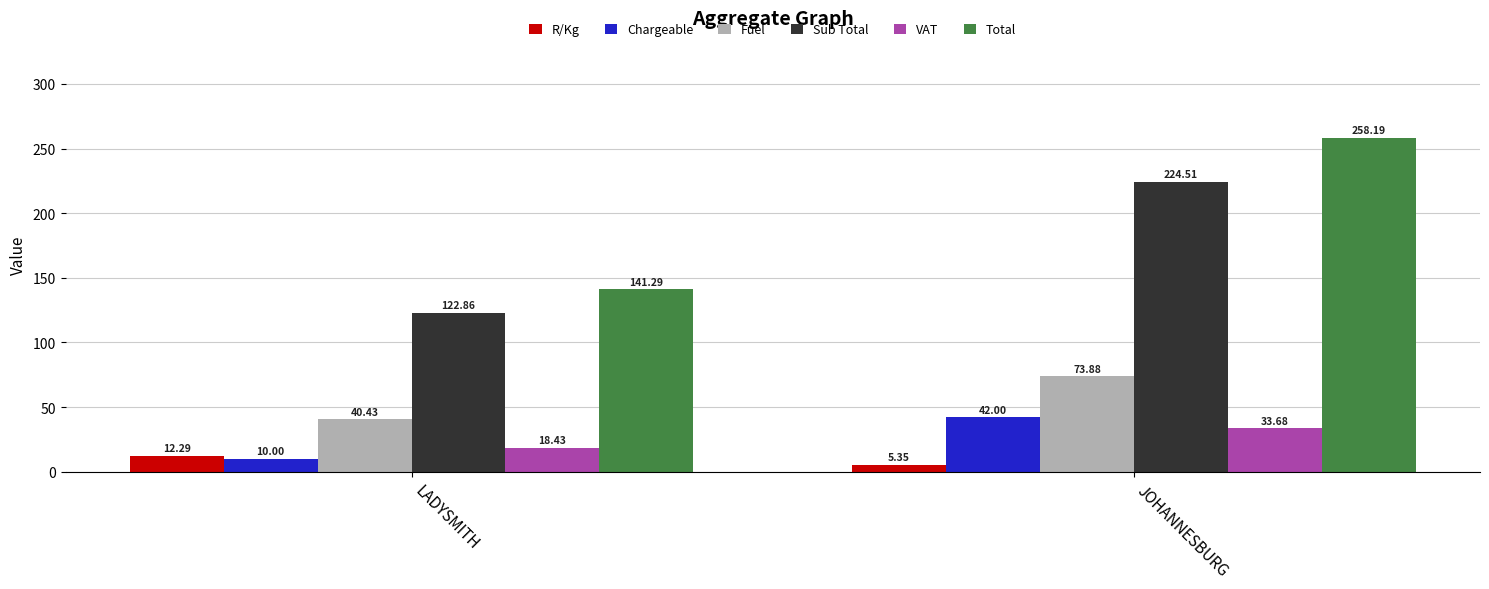

Rank the categories by Chargeable value from lowest to highest.

LADYSMITH, JOHANNESBURG